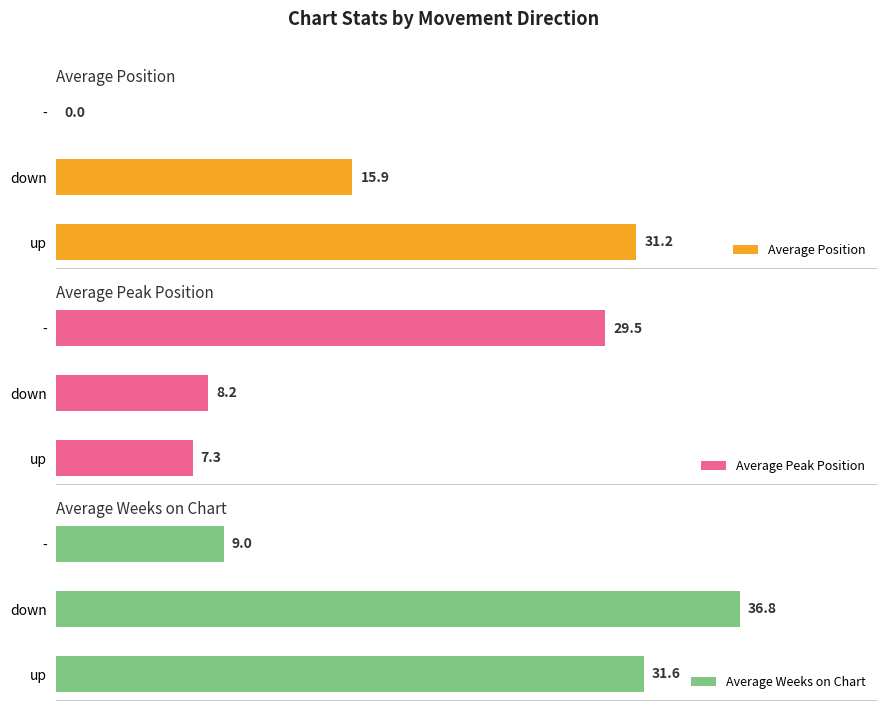

How many bars are there in total?

9